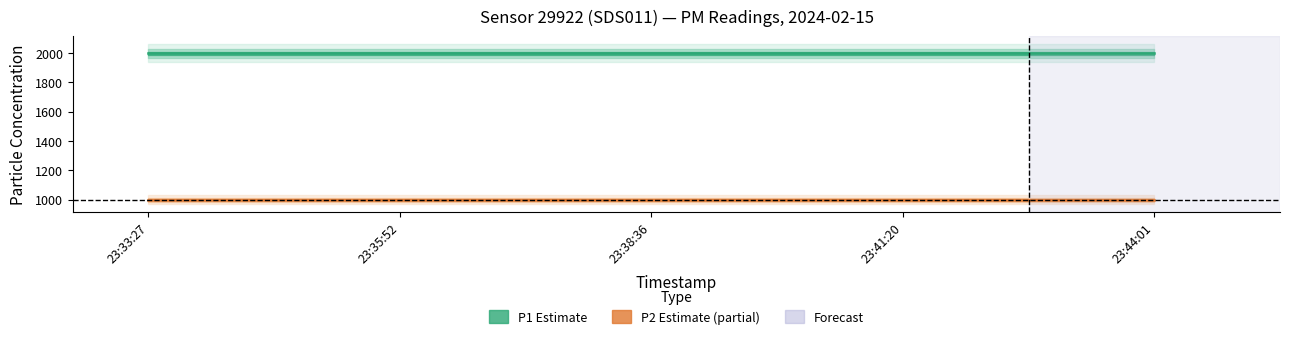

Is it true that P1 equals 1999.9 at 3?

True